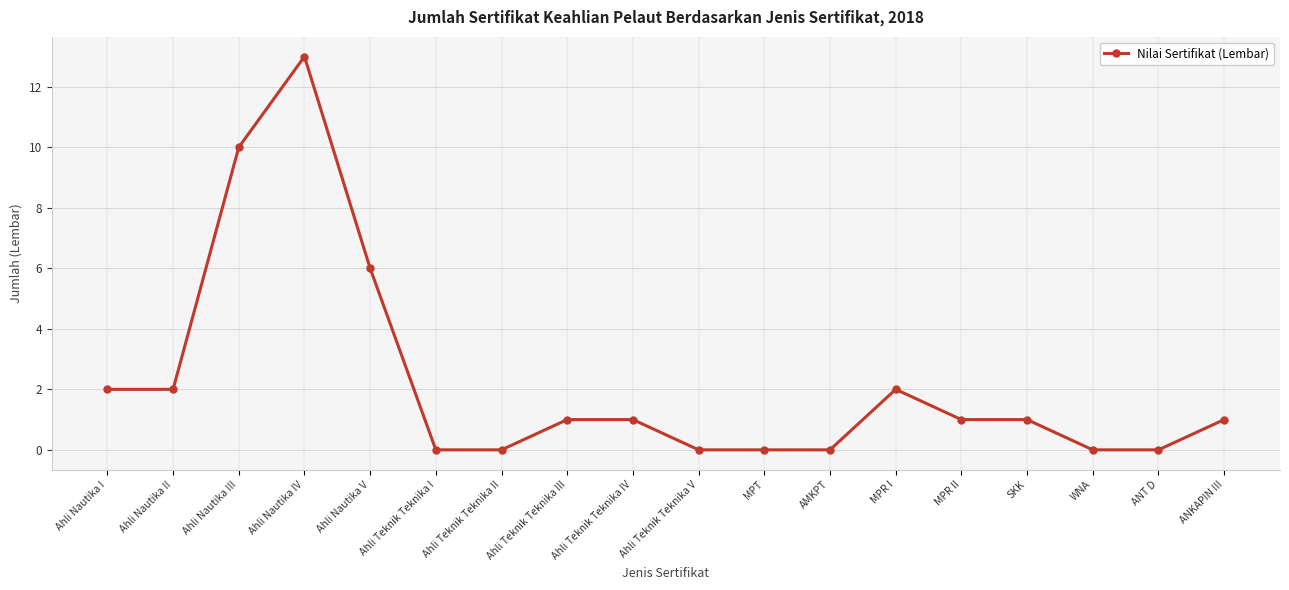

What is the change in value from Ahli Nautika V to ANT D?

-6